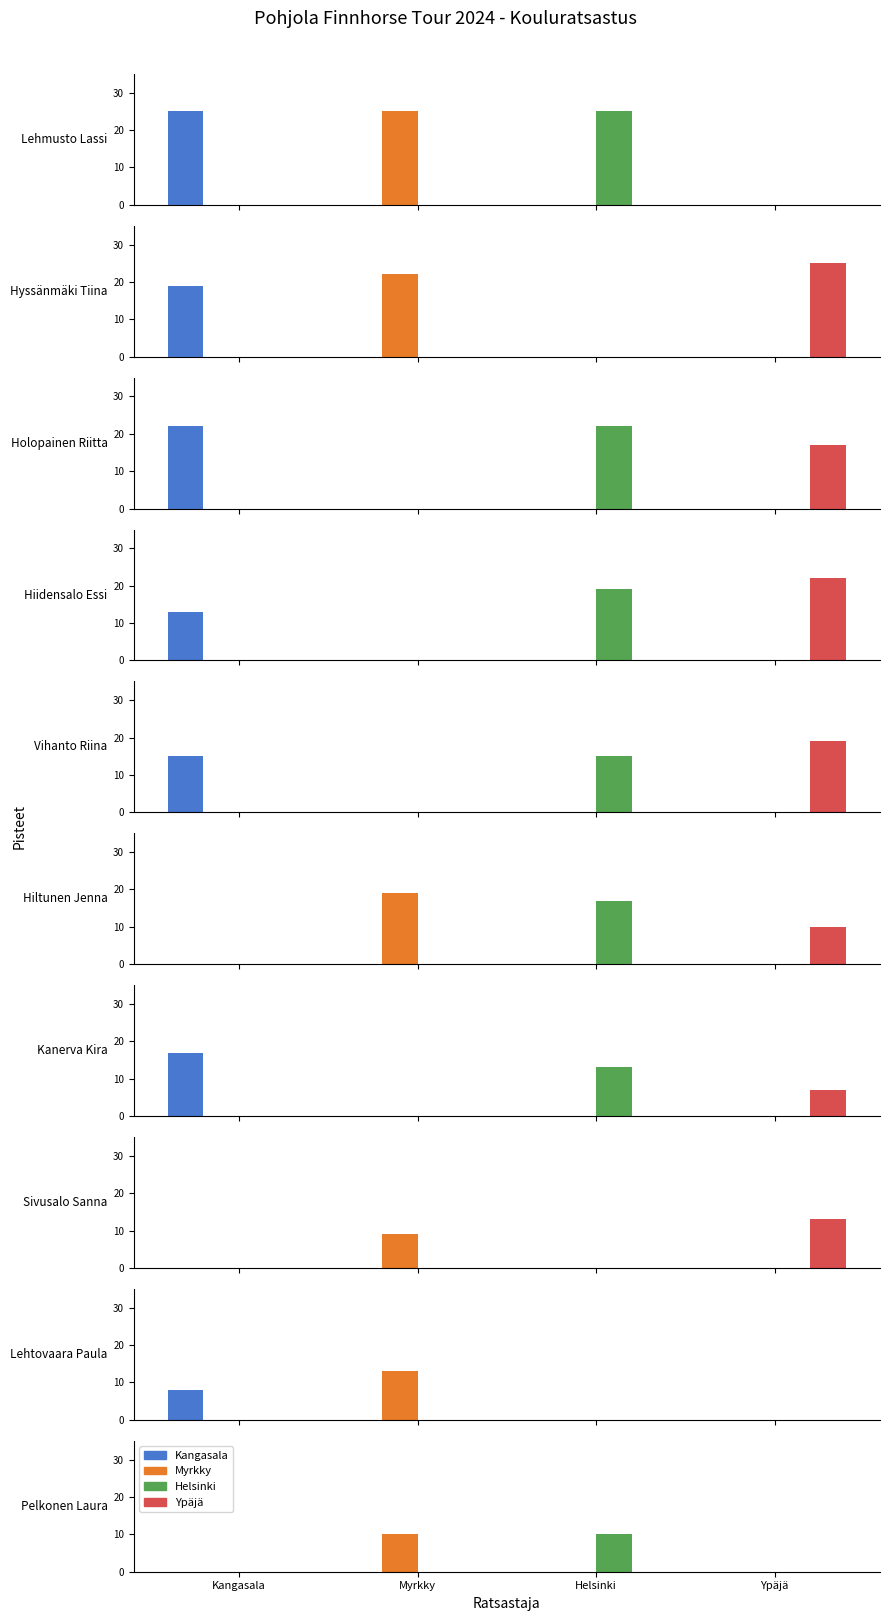

What are all the series names shown in the legend?

Kangasala, Myrkky, Helsinki, Ypäjä